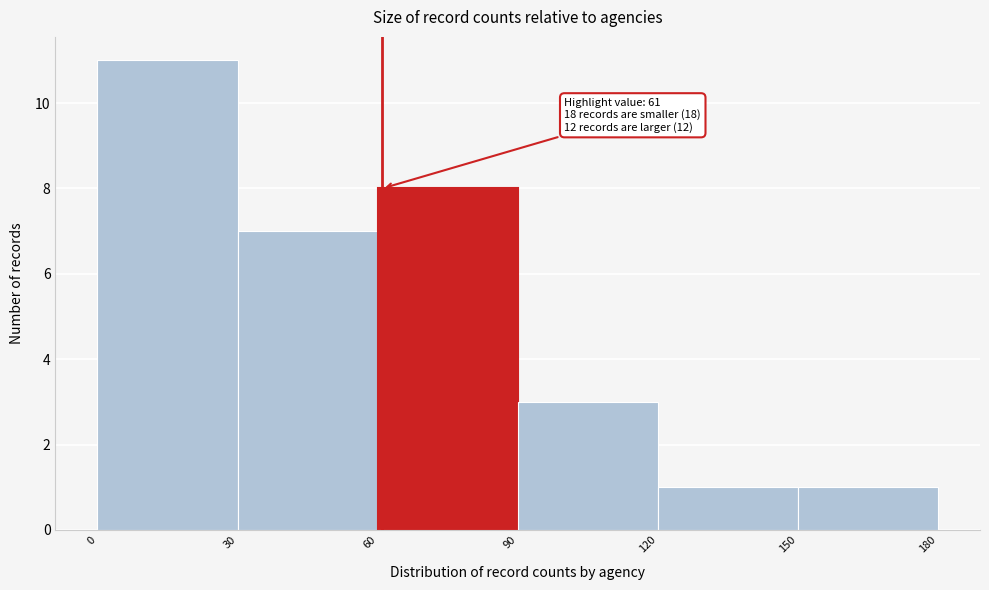

Which range on the x-axis has the tallest bar?

0 to 30